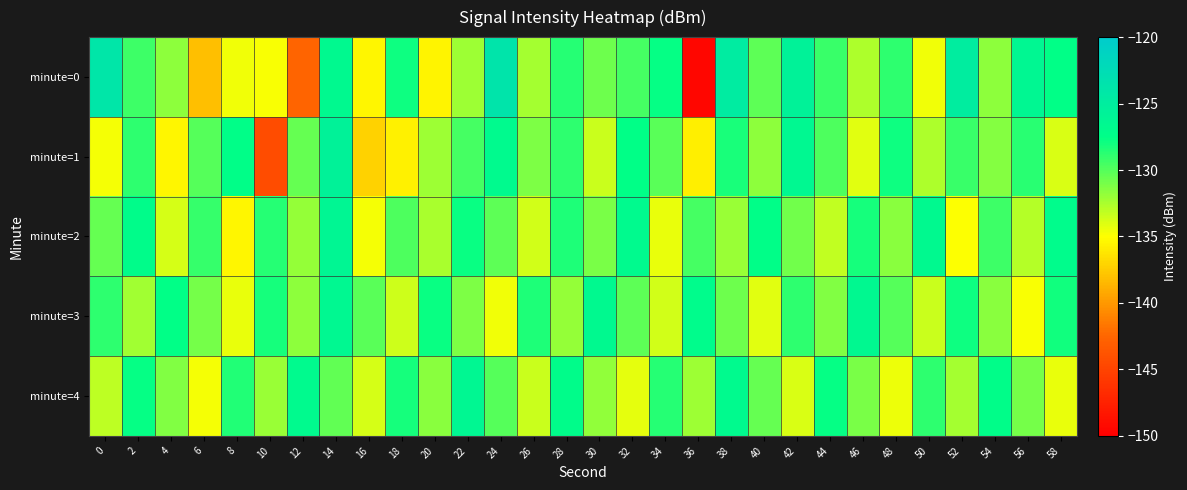

Which series has the largest total across all categories?

minute=3